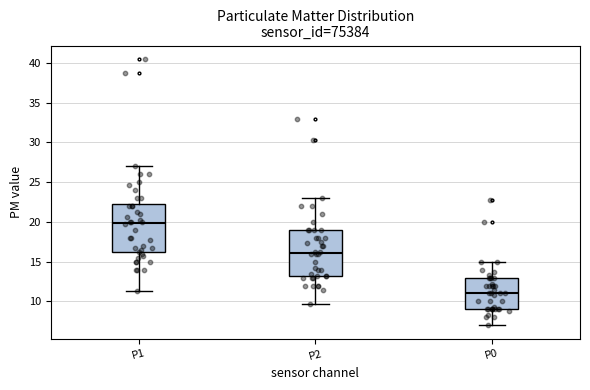

Where does the upper whisker of the box for P0 end on the y-axis? The values are not printed on the chart, so give them approximately, as read against the axis.

15.0